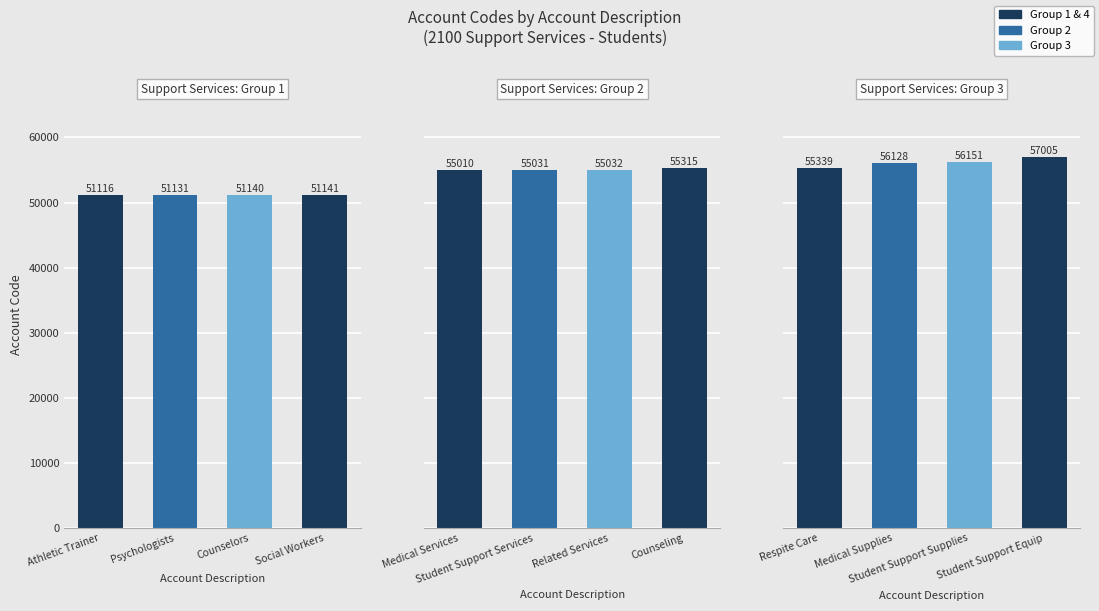

Are the bars horizontal?

No